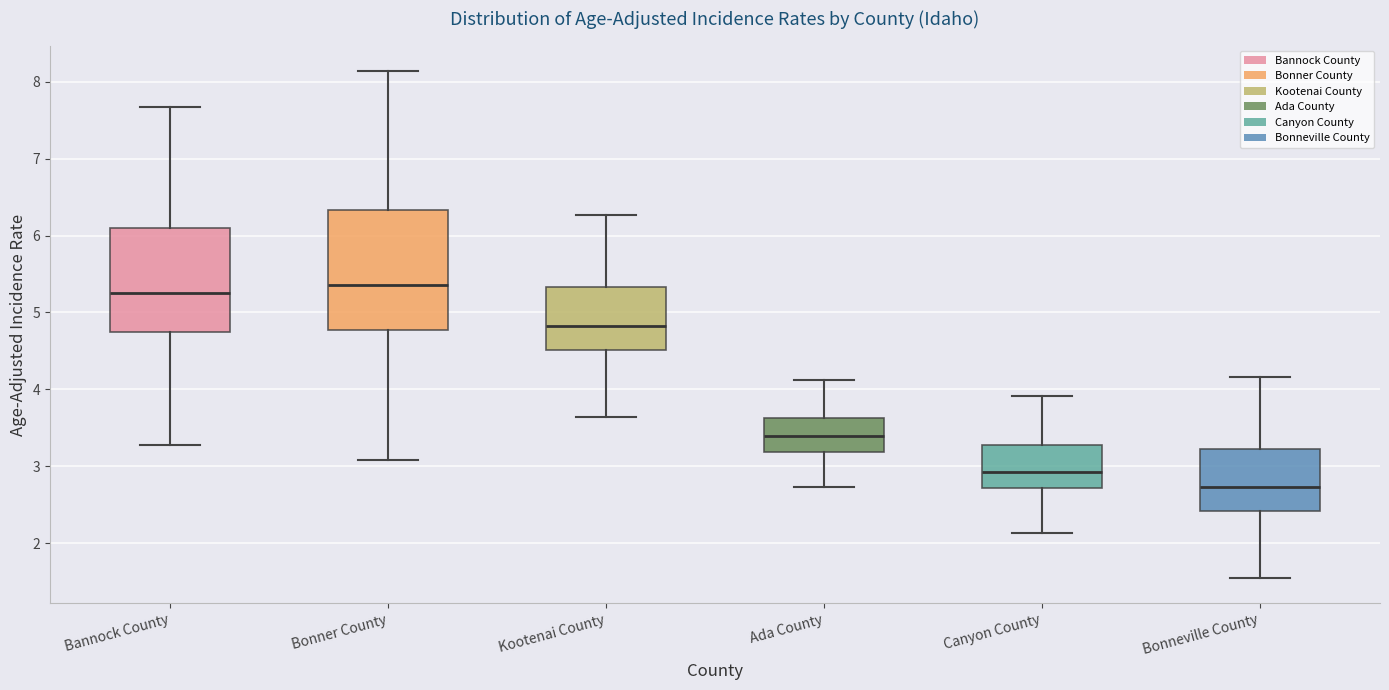

Reading left to right, transcribe this box plot: for each box, give where its median line is, the range the box spans, and where its two whiskers end, as read against the y-axis. The values are not printed on the chart, so give them approximately, as read against the axis.

Bannock County: median 5.3, box 4.7 to 6.1, whiskers 3.3 to 7.7
Bonner County: median 5.4, box 4.8 to 6.3, whiskers 3.1 to 8.1
Kootenai County: median 4.8, box 4.5 to 5.3, whiskers 3.6 to 6.3
Ada County: median 3.4, box 3.2 to 3.6, whiskers 2.7 to 4.1
Canyon County: median 2.9, box 2.7 to 3.3, whiskers 2.1 to 3.9
Bonneville County: median 2.7, box 2.4 to 3.2, whiskers 1.5 to 4.2